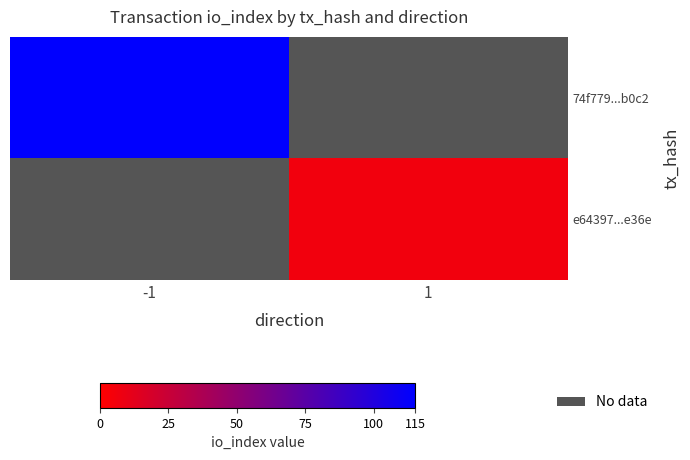

Which series has the largest range (max minus min)?

74f779...b0c2